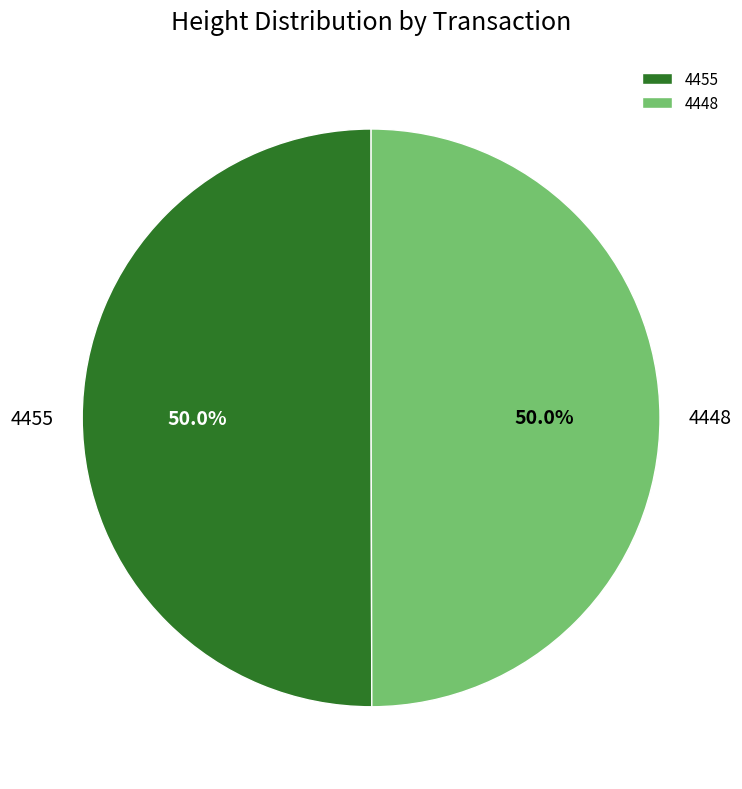

What is the ratio of the value at 4448 to the value at 4455?

1.0